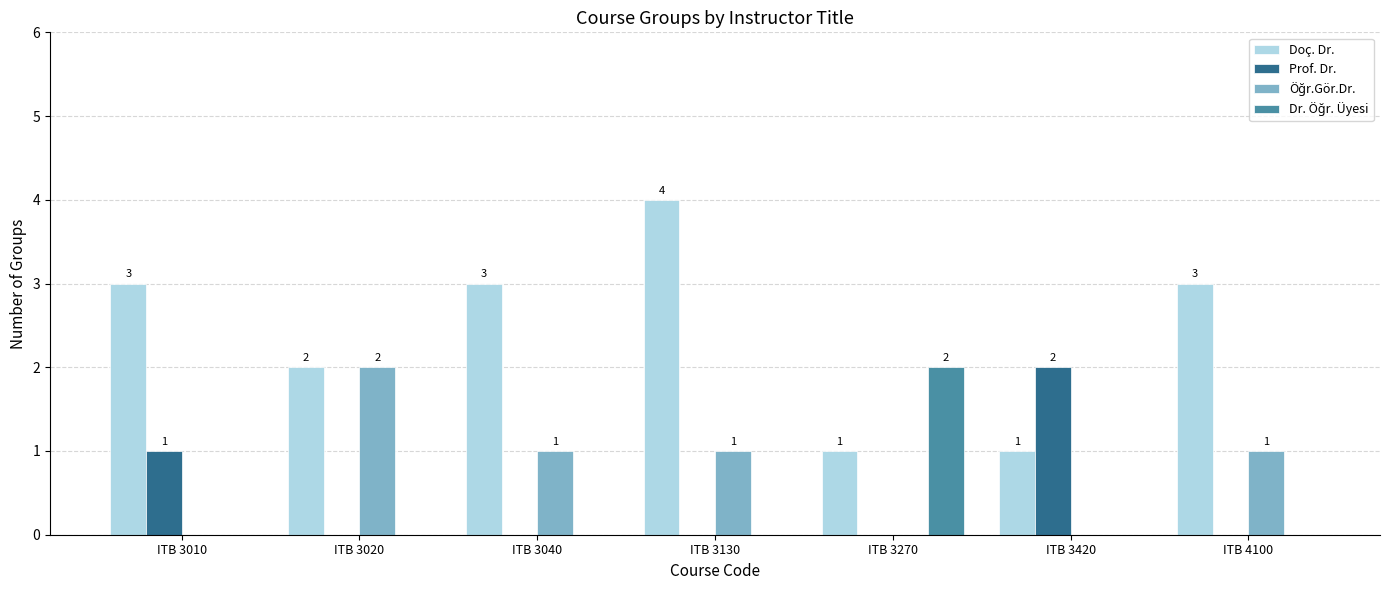

Is it true that Prof. Dr. equals 2 at ITB 3420?

True